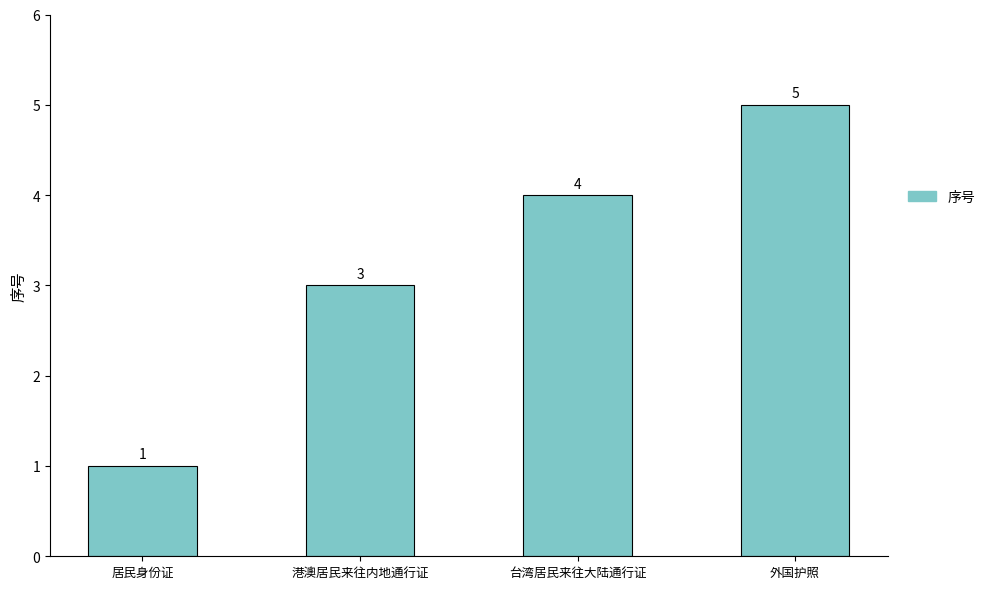

Reading right to left, list all the values displayed in this chart.

5	4	3	1